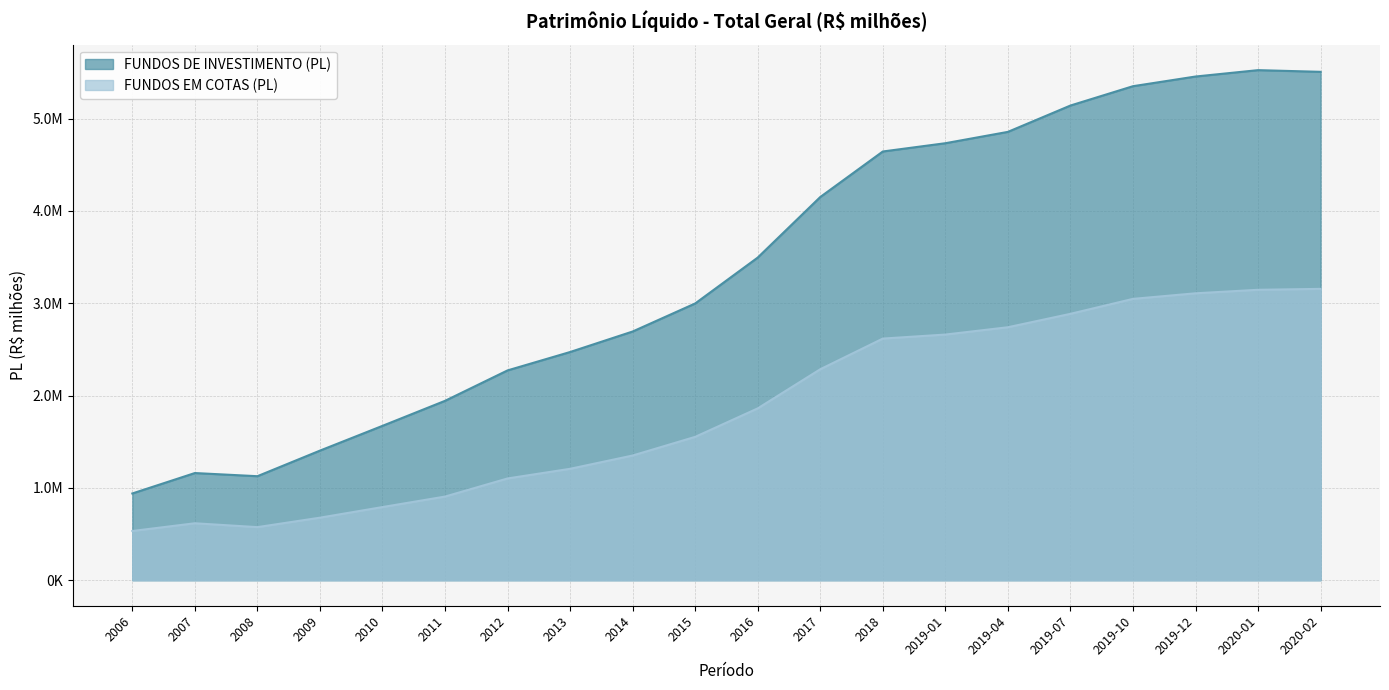

Does the chart display data point markers on the line(s)?

No